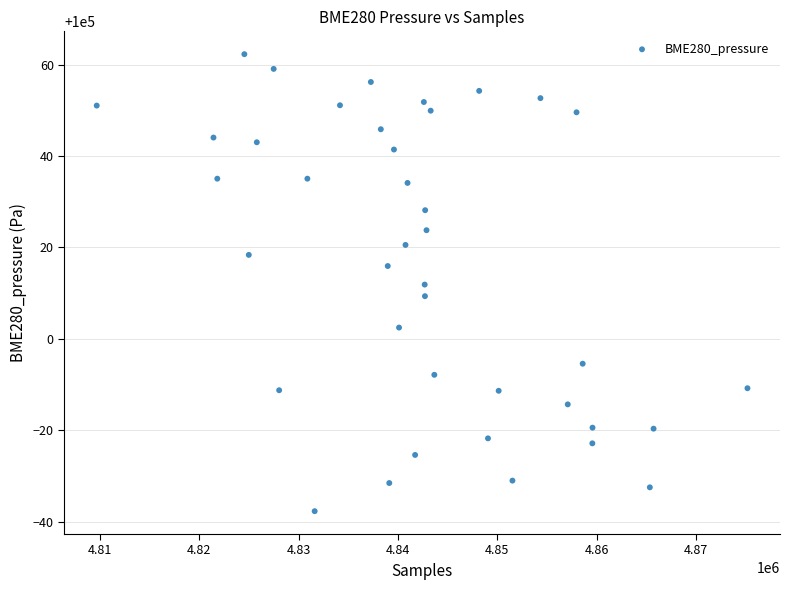

What is the range of Y values (max minus min)?

100.0